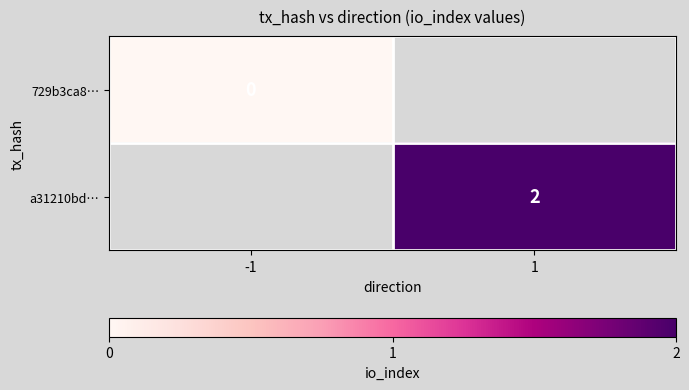

At which category does the chart reach its peak across all series?

1